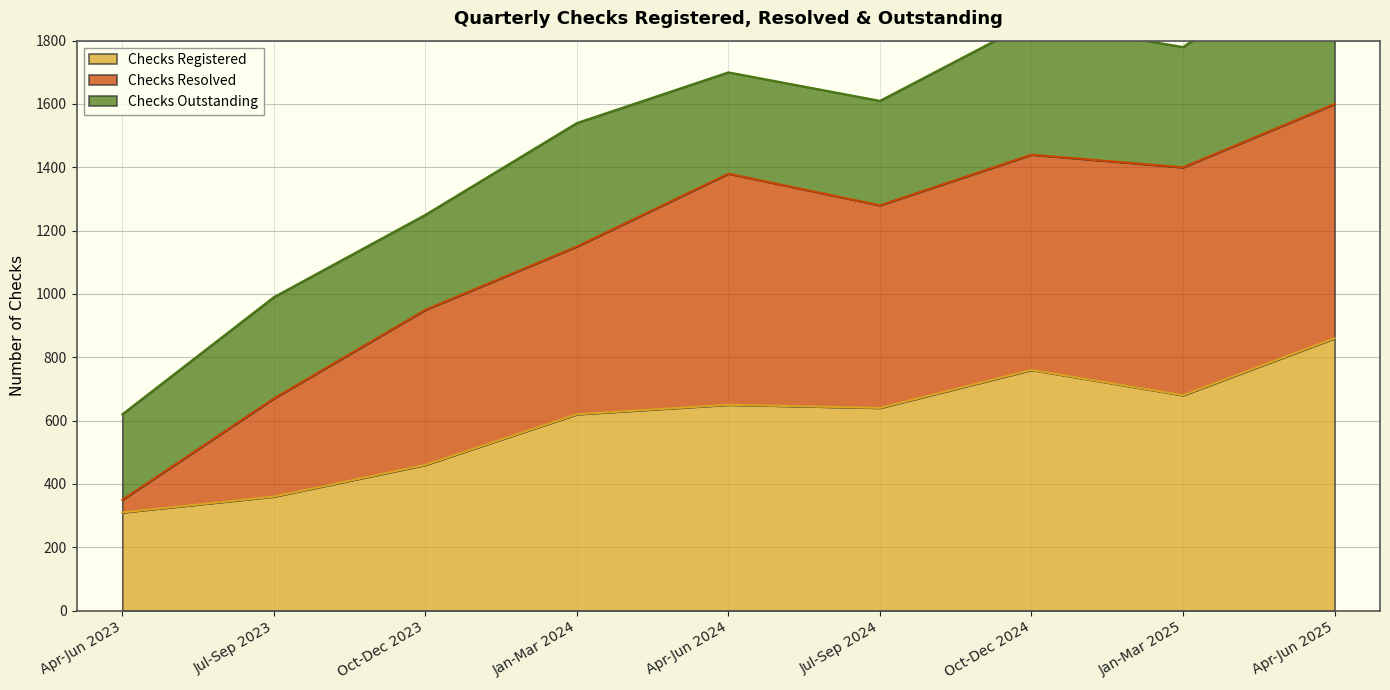

Which series has the largest range (max minus min)?

Checks Resolved